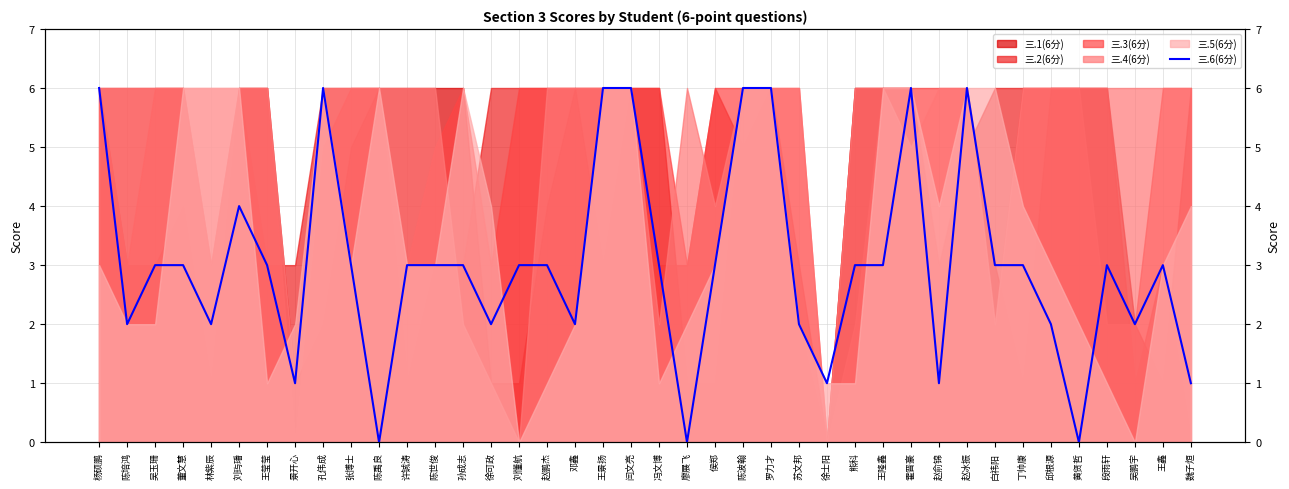

At which label is the value closest to 3?

吴玉珊